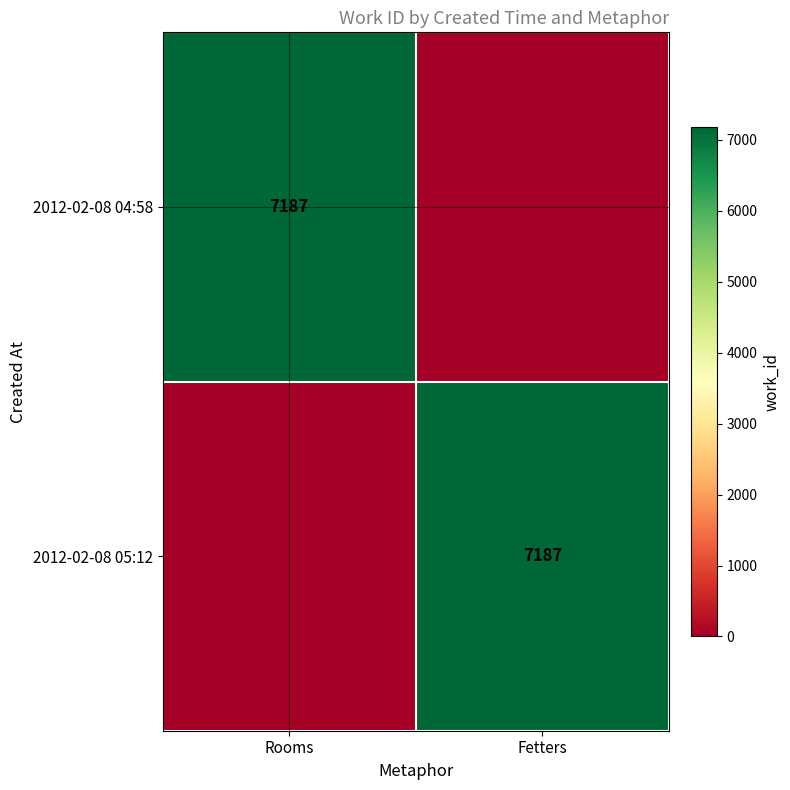

Which label corresponds to the largest value in the chart?

Rooms